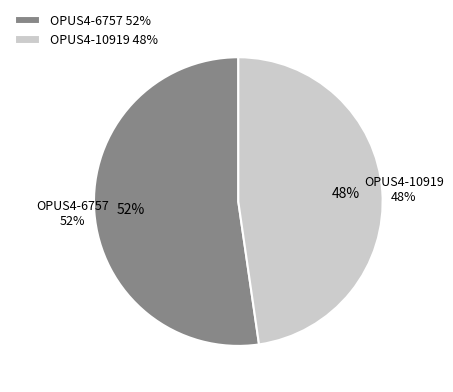

To the nearest percent, what portion does OPUS4-6757 represent?

52%